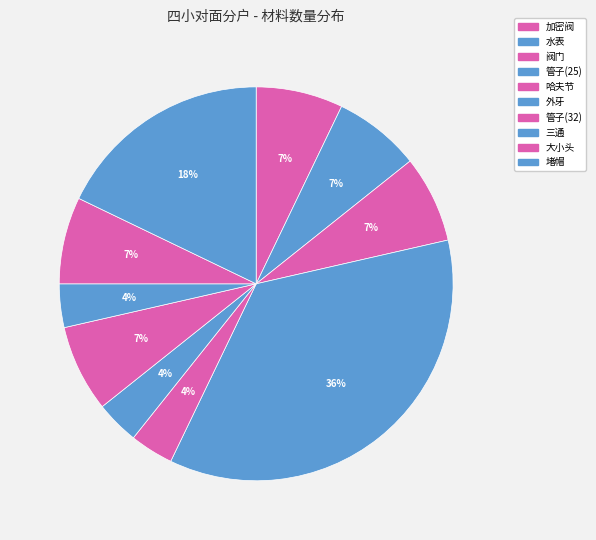

What portion of the pie excludes 管子(32)?

92.9%